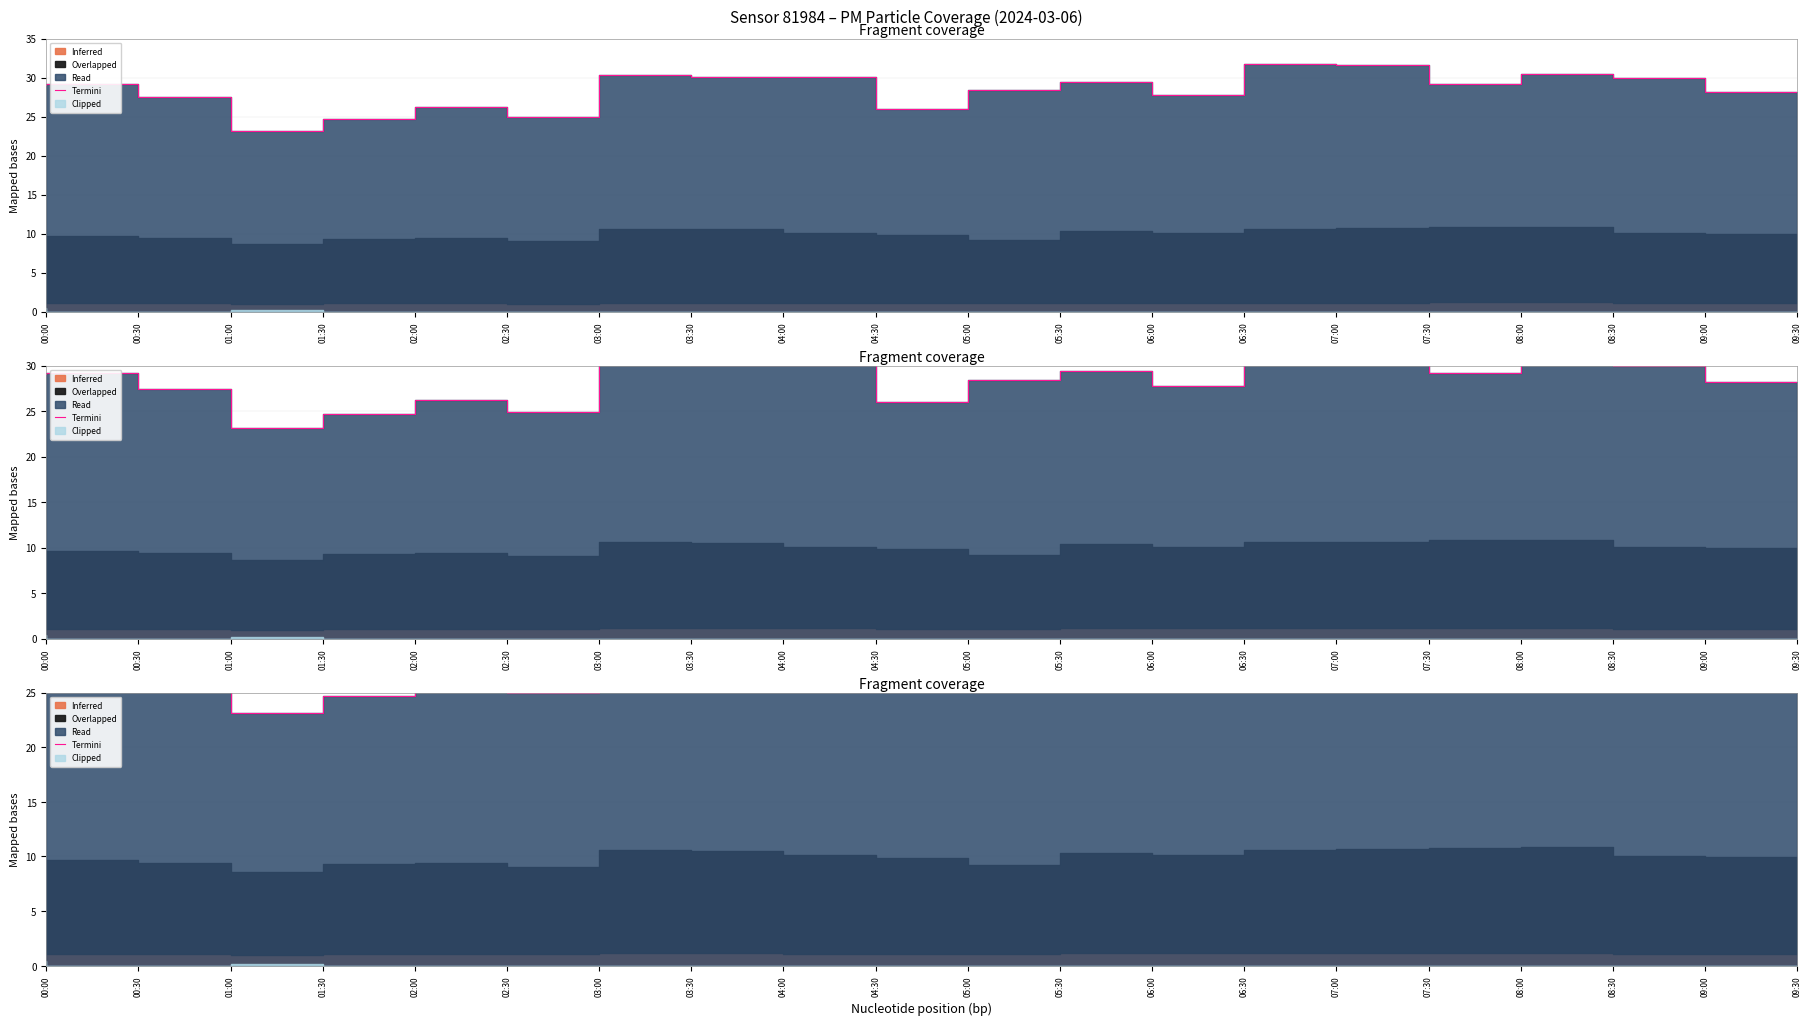

What is the sum of the values at 05:00 and 04:00?

56.0